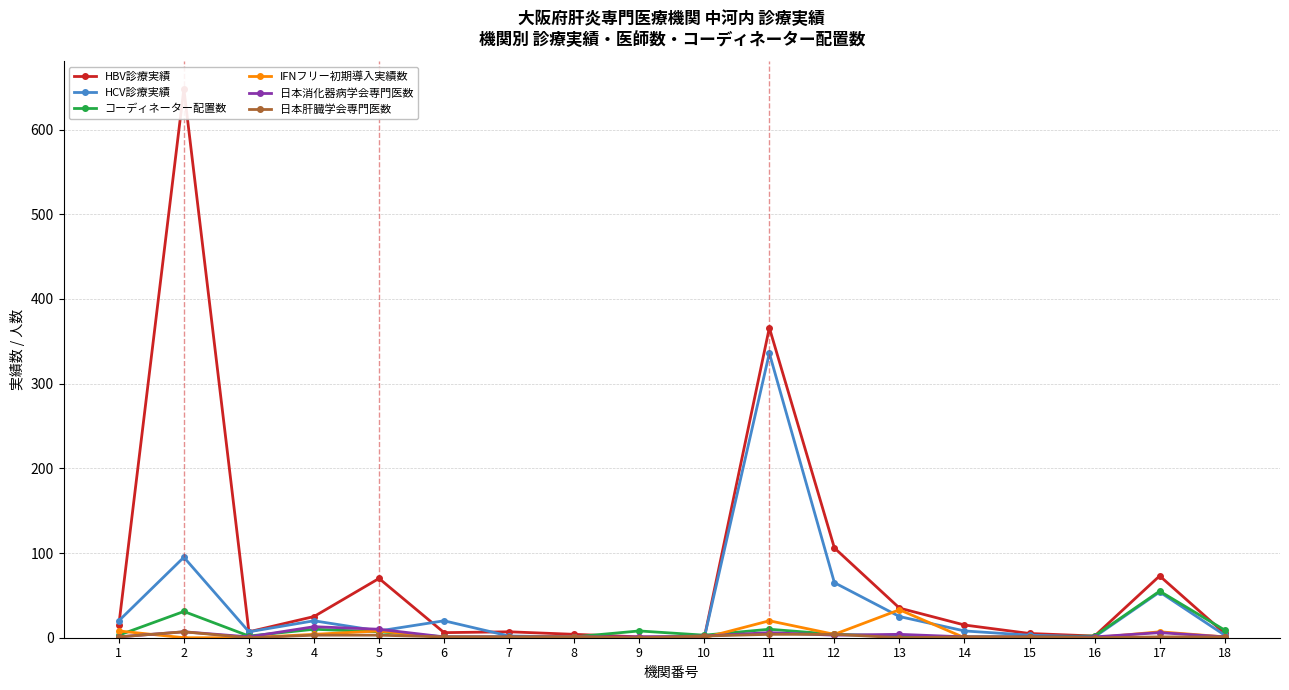

Which series has the largest range (max minus min)?

HBV診療実績